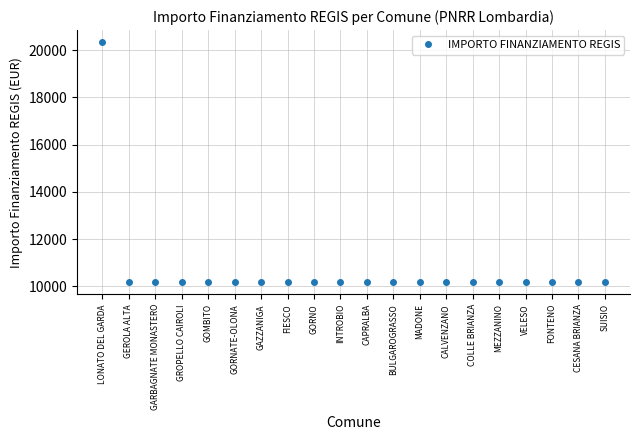

True or false: the data shows 10172 at MEZZANINO.

True